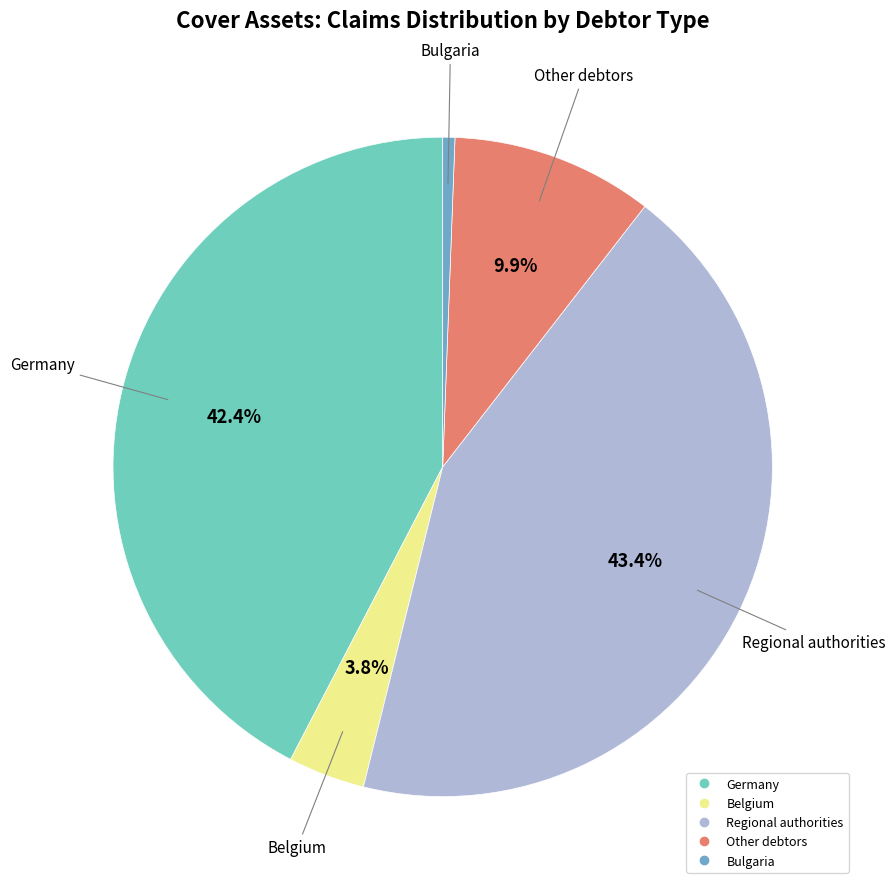

Does any single category account for the majority?

No